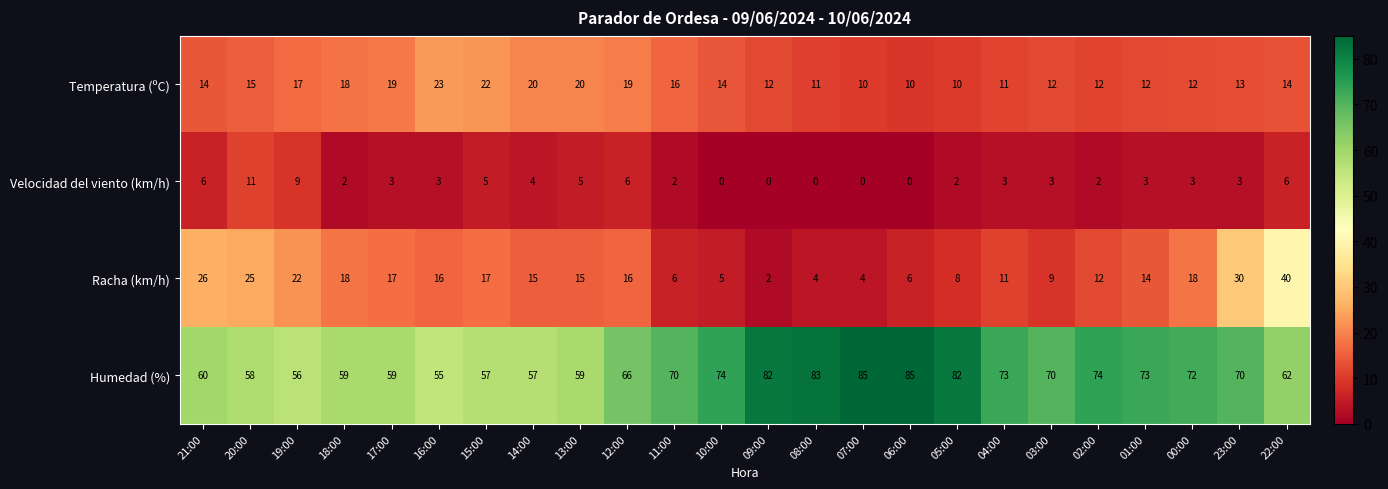

At how many categories does at least one series exceed 3?

24